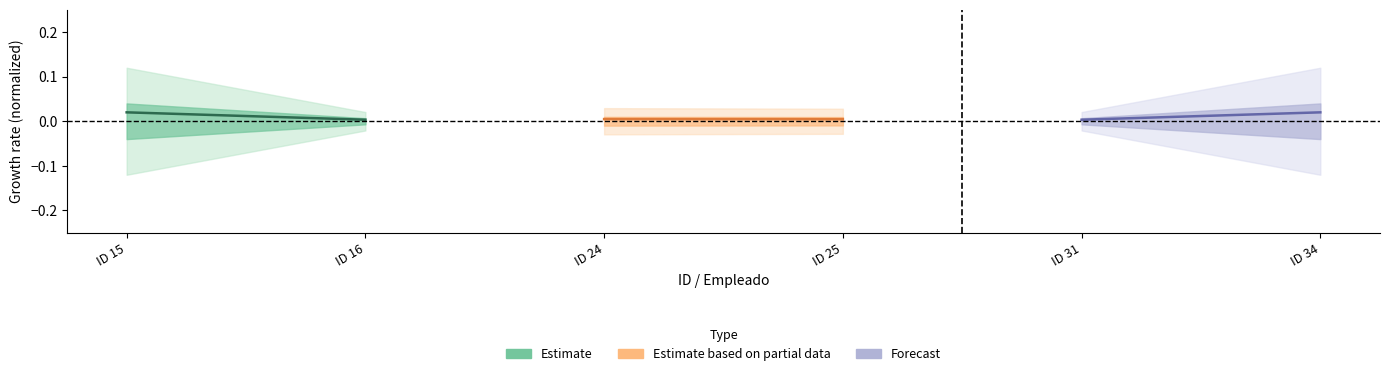

Is the value of Forecast at ID 16 greater than the value of Estimate at ID 16?

Yes